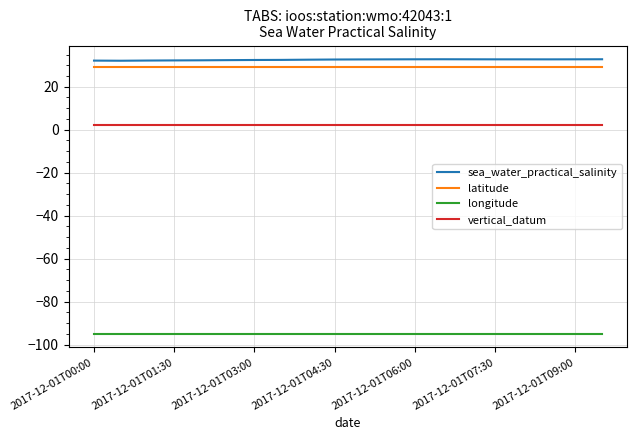

Which series has the widest spread of values?

sea_water_practical_salinity